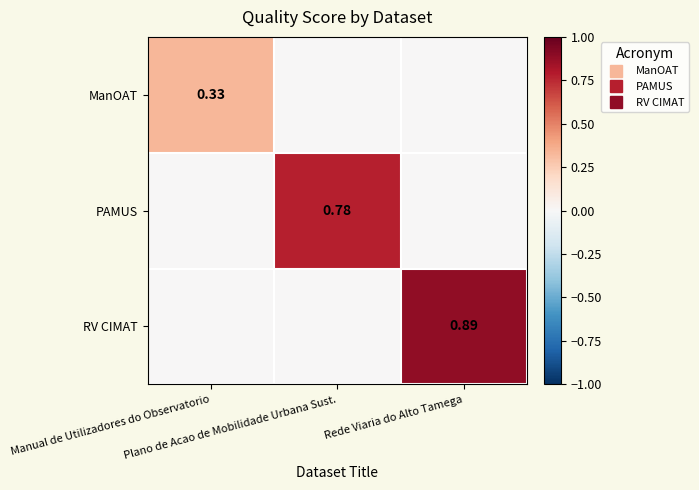

The PAMUS series shows -0.2 at Manual de Utilizadores do Observatorio. True or false?

False